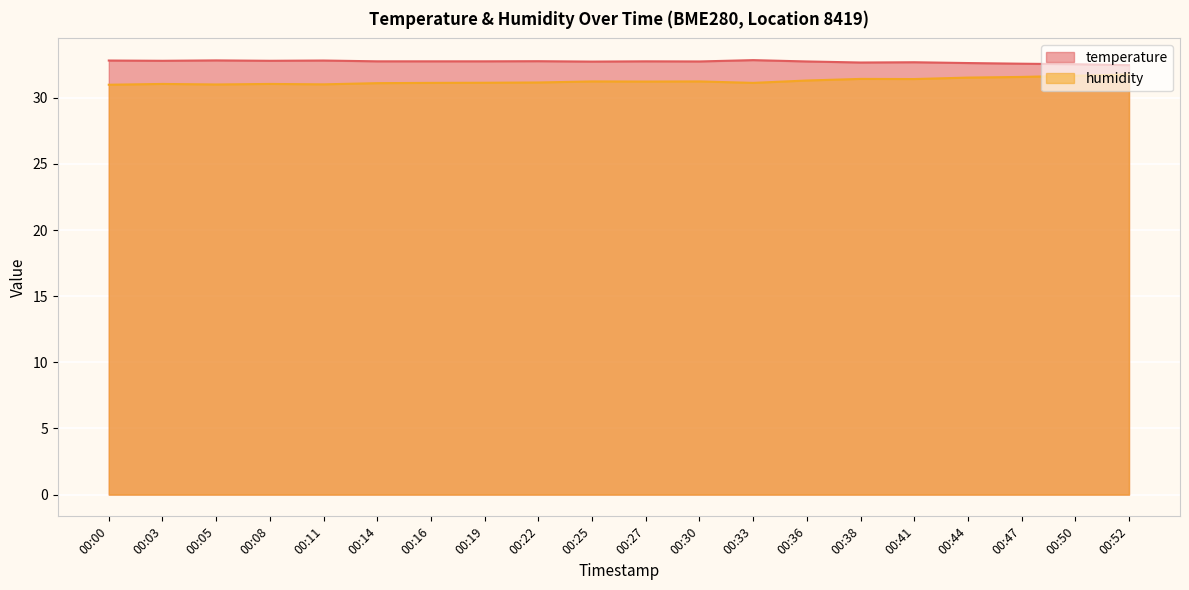

Which series has the largest total across all categories?

temperature